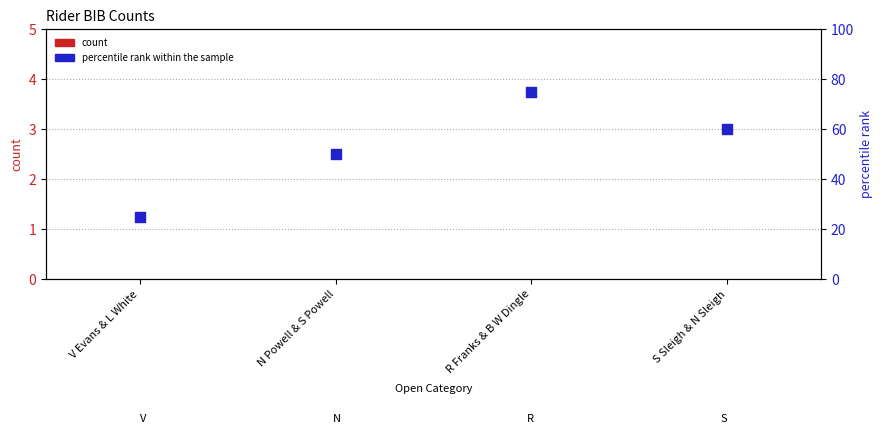

What is the total value across all series at N Powell & S Powell?

50